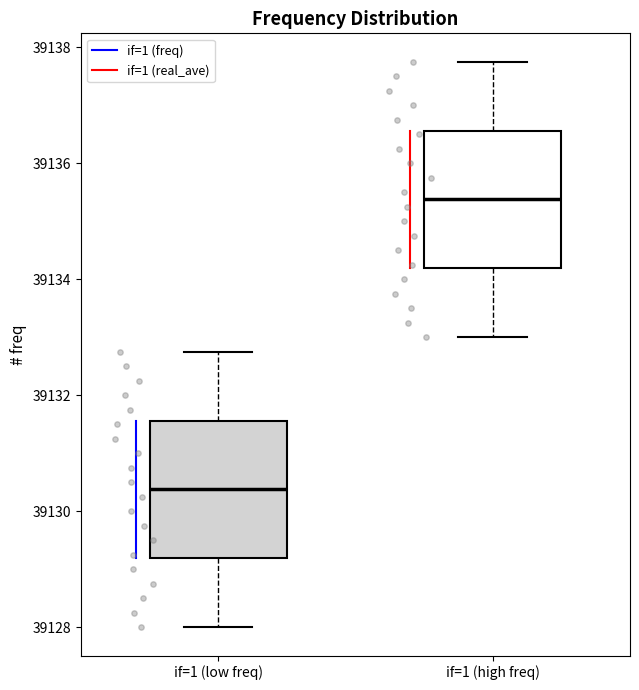

Where is the lower edge of the box for if=1 (high freq) on the y-axis? The values are not printed on the chart, so give them approximately, as read against the axis.

39134.2